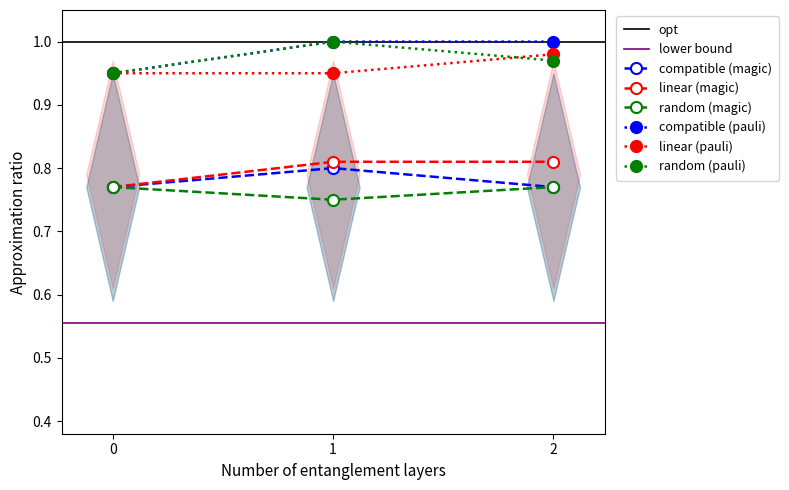

What is the value of the linear (pauli) point at the 3rd from the left?

1.0